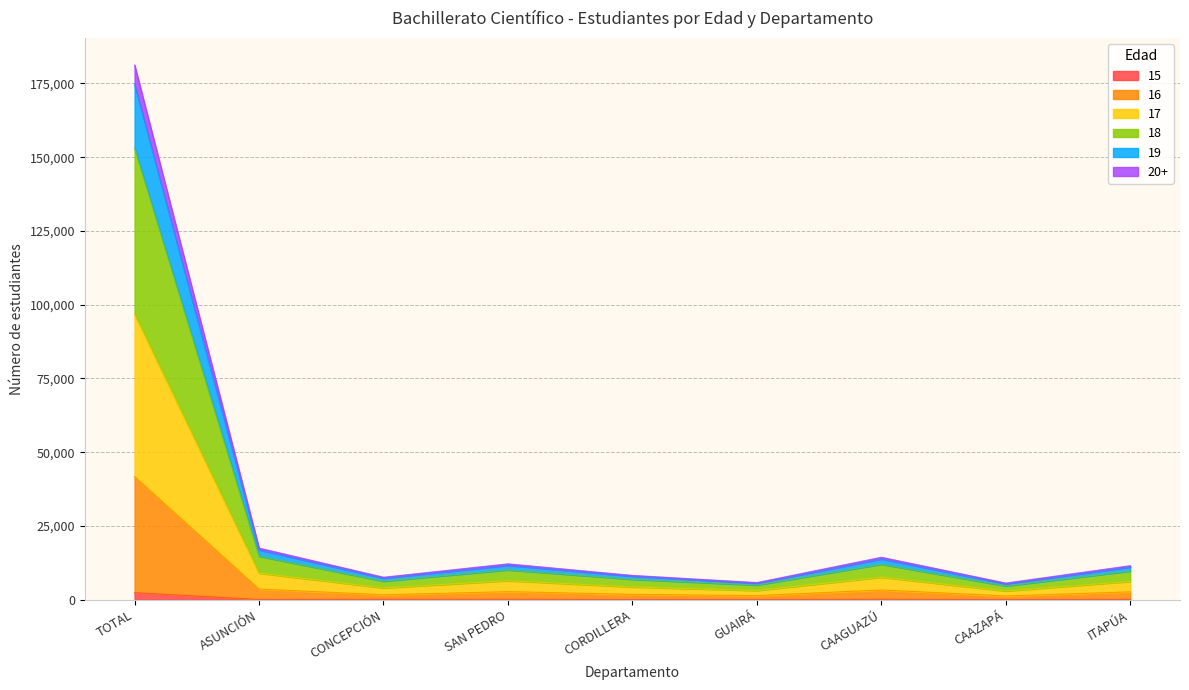

The value of 16 at CAAZAPÁ is 2069. True or false?

False